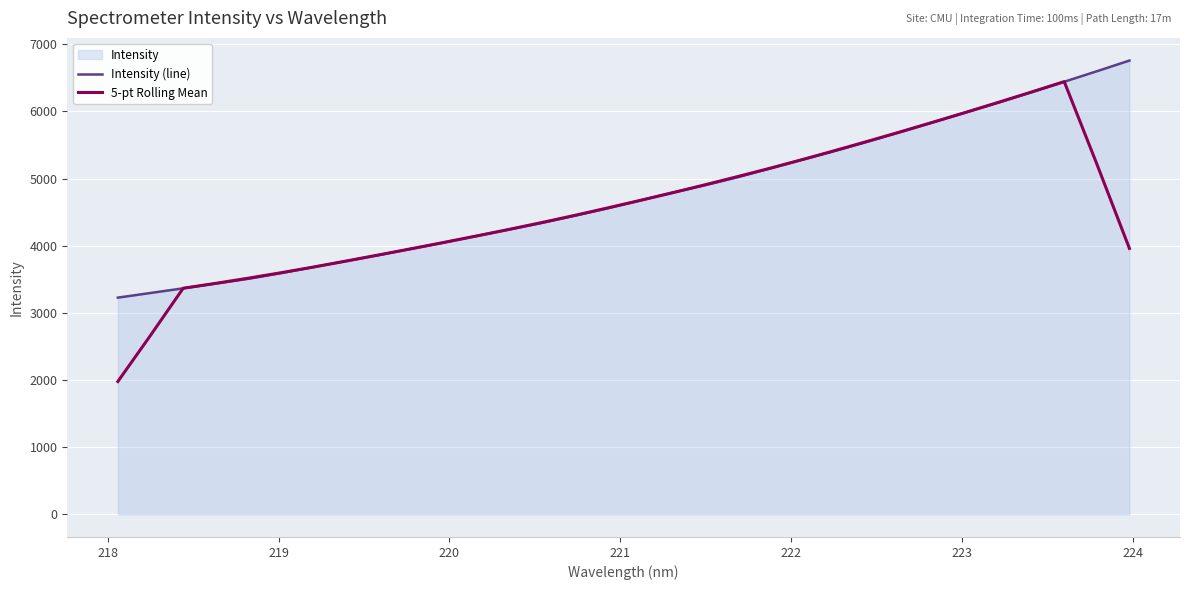

What is the minimum value shown in the chart?

1977.4